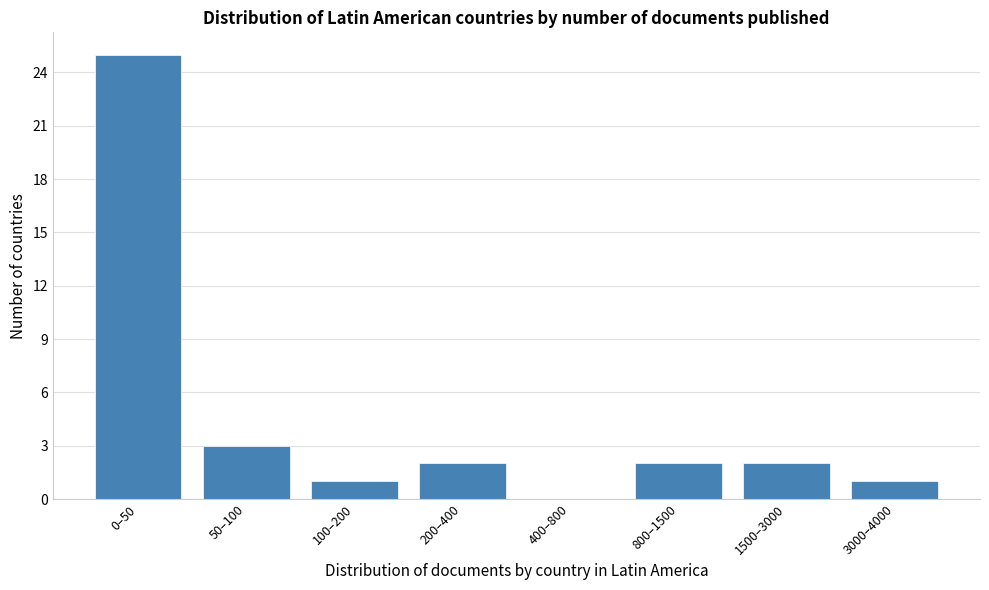

Reading left to right, transcribe all the data shown in this chart.

0–50=25	50–100=3	100–200=1	200–400=2	400–800=0	800–1500=2	1500–3000=2	3000–4000=1